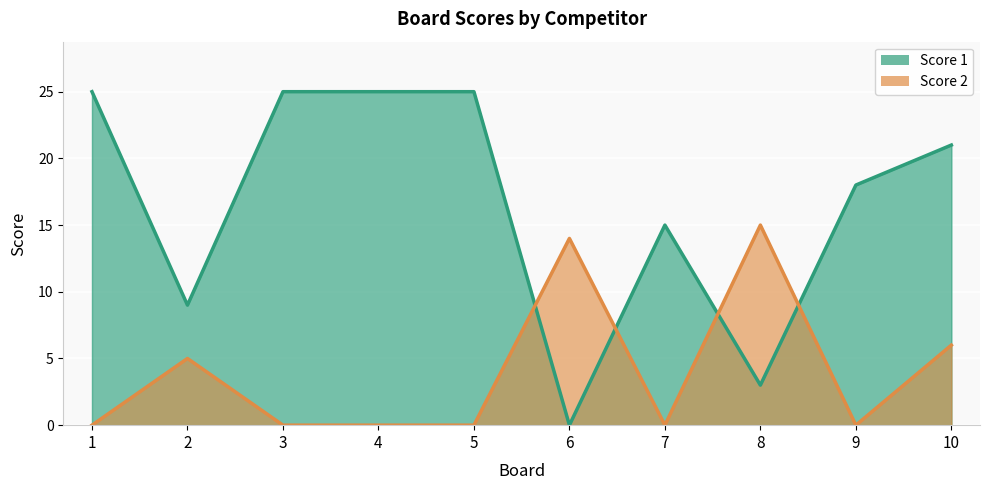

How many positive values does the Score 2 series have?

4